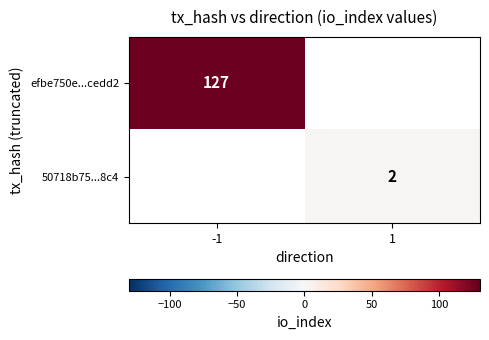

Is the value of efbe750e...cedd2 at -1 greater than the value of 50718b75...8c4 at 1?

Yes